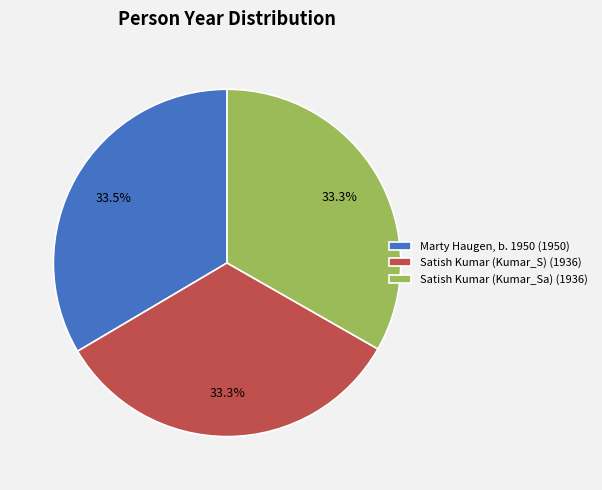

What is the ratio of the value at Satish Kumar (Kumar_S) (1936) to the value at Satish Kumar (Kumar_Sa) (1936)?

1.0